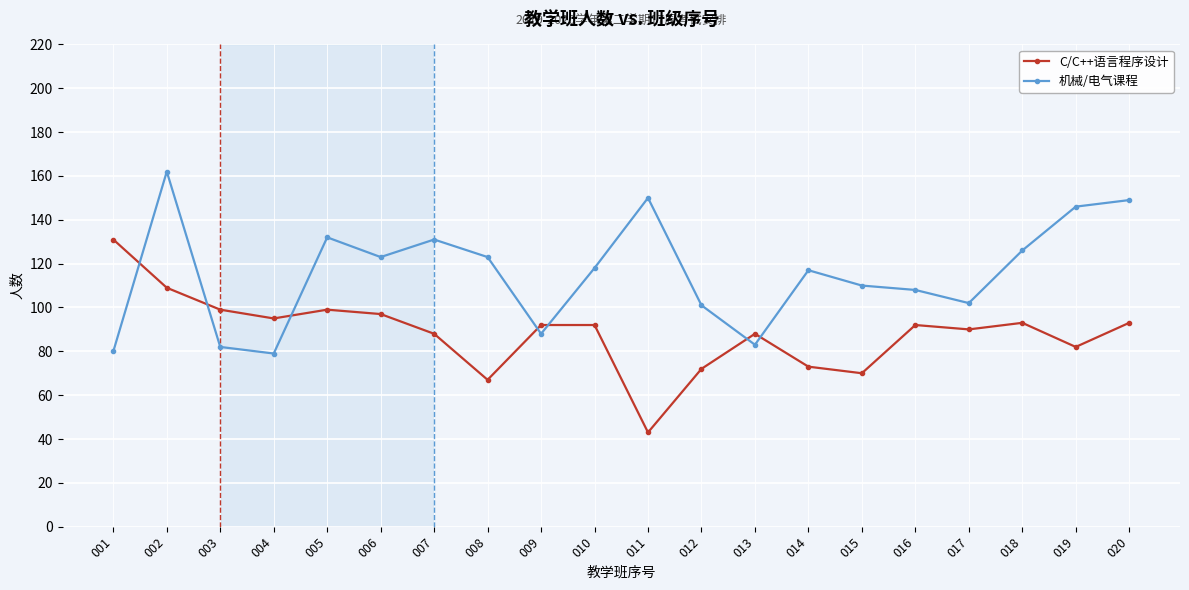

True or false: 机械/电气课程 has a value of 20 at 004.

False